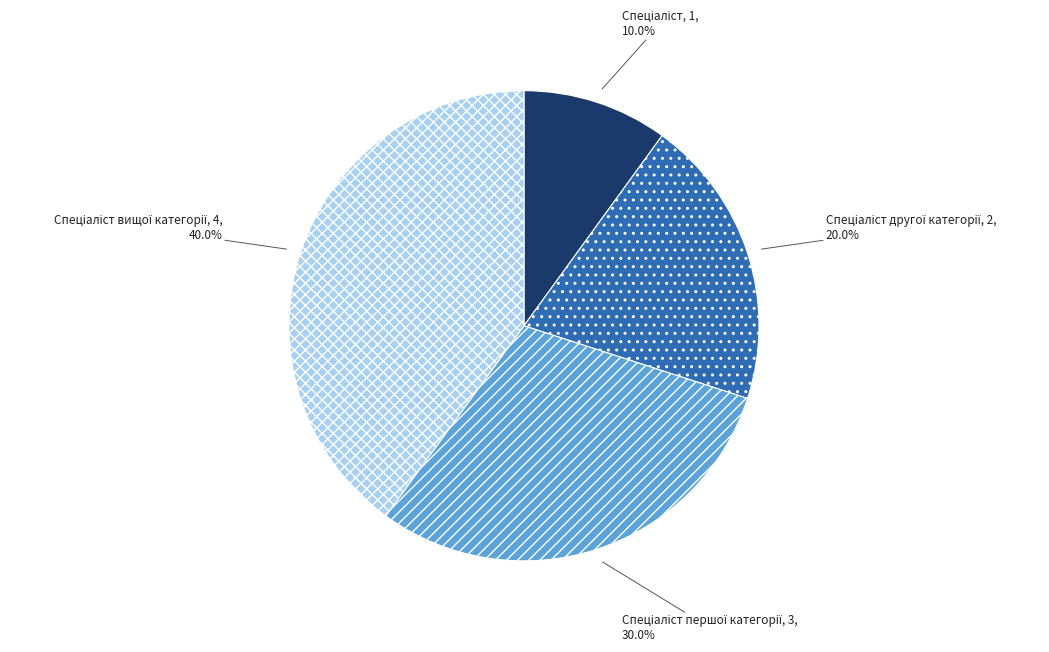

Does any single category account for the majority?

No